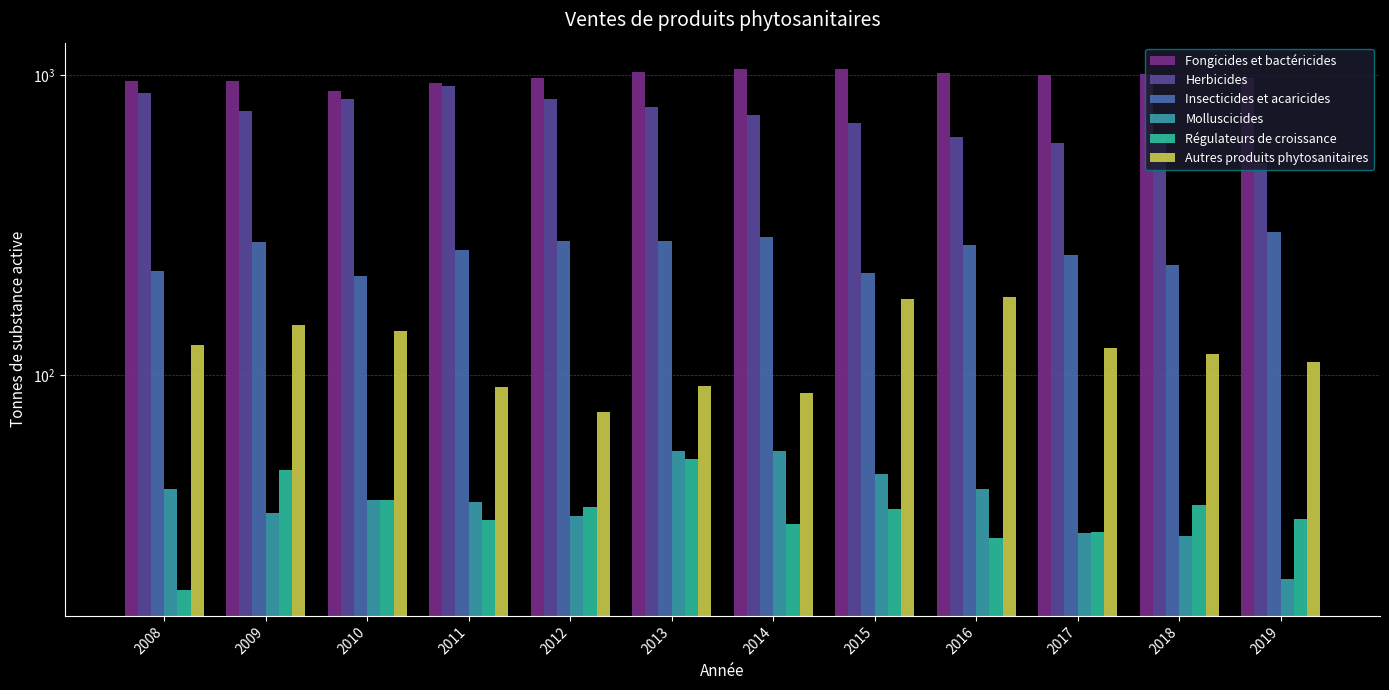

Is it true that Fongicides et bactéricides equals 1436.2 at 2008?

False